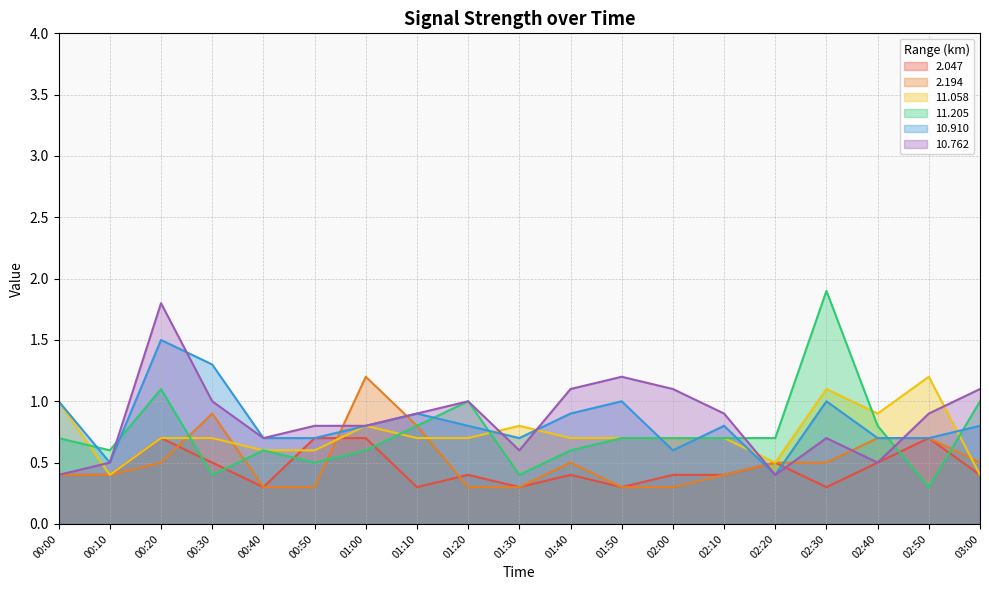

What is the sum of all 10.762 values?

16.4